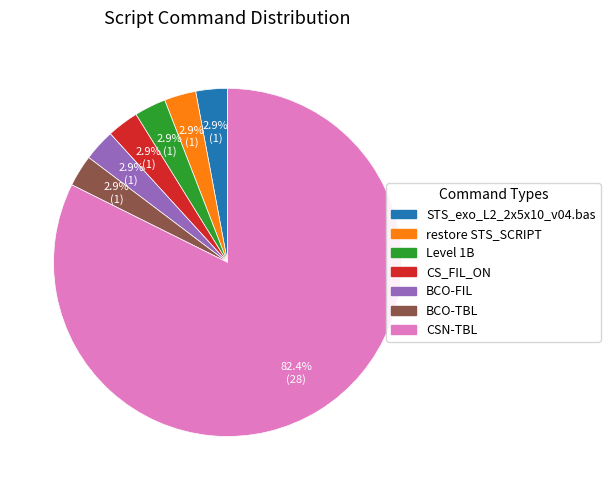

Combined, do BCO-TBL and STS_exo_L2_2x5x10_v04.bas account for over 50%?

No